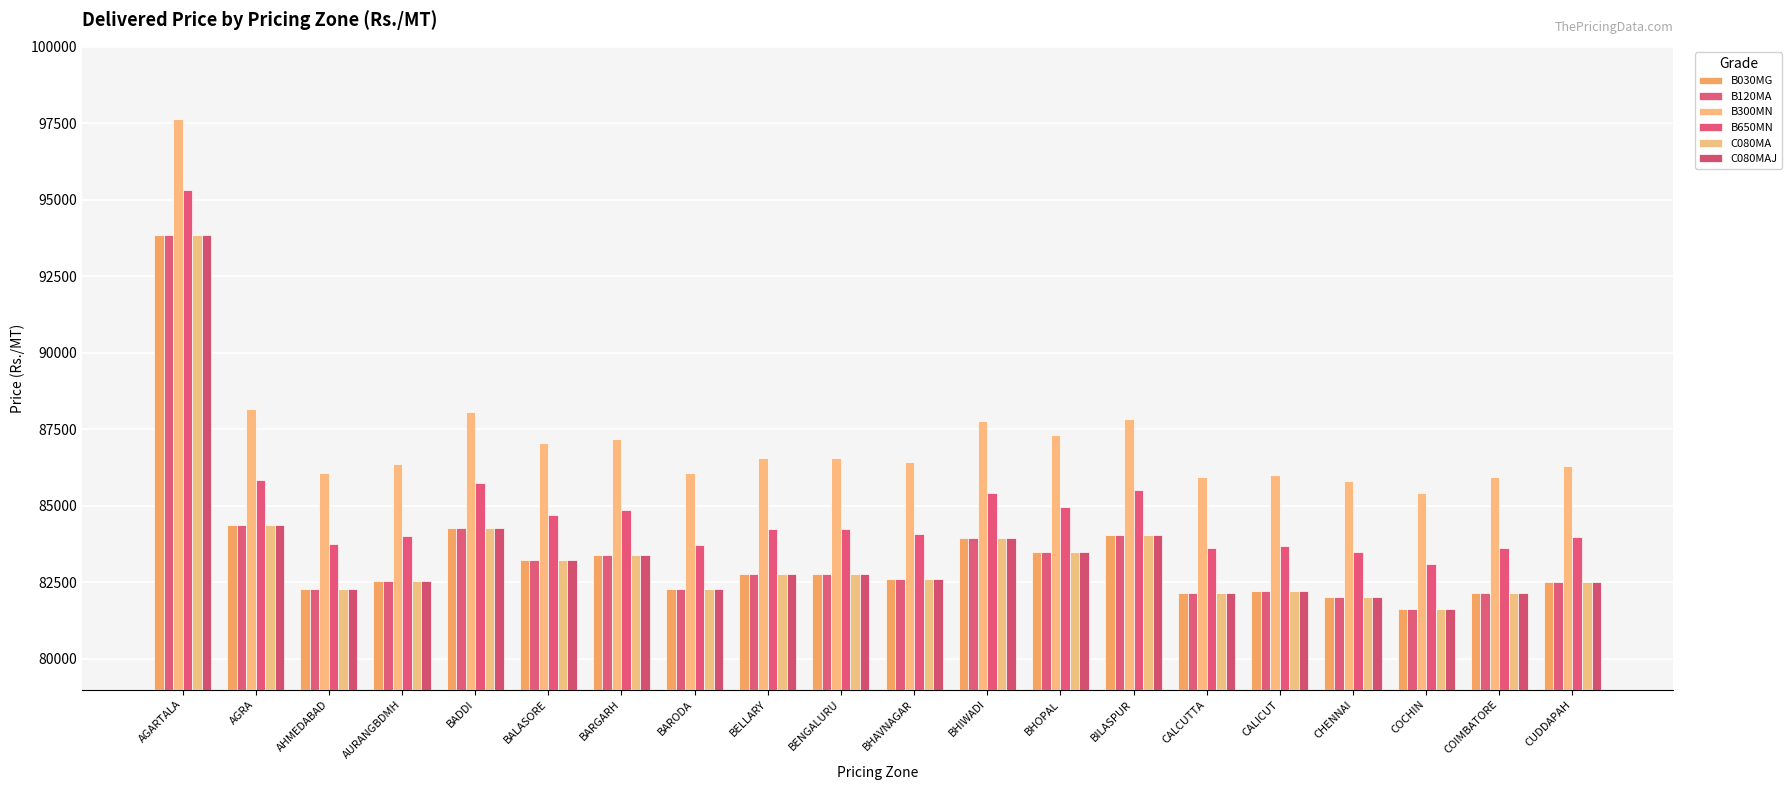

Reading left to right, what are all the values shown in this chart?

B030MG: 93840	84382	82272	82557	84268	83240	83399	82269	82761	82764	82622	83961	83510	84055	82152	82205	82013	81624	82157	82510
B120MA: 93840	84382	82272	82557	84268	83240	83399	82269	82761	82764	82622	83961	83510	84055	82152	82205	82013	81624	82157	82510
B300MN: 97640	88182	86072	86357	88068	87040	87199	86069	86561	86564	86422	87761	87310	87855	85952	86005	85813	85424	85957	86310
B650MN: 95310	85852	83742	84027	85738	84710	84869	83739	84231	84234	84092	85431	84980	85525	83622	83675	83483	83094	83627	83980
C080MA: 93840	84382	82272	82557	84268	83240	83399	82269	82761	82764	82622	83961	83510	84055	82152	82205	82013	81624	82157	82510
C080MAJ: 93840	84382	82272	82557	84268	83240	83399	82269	82761	82764	82622	83961	83510	84055	82152	82205	82013	81624	82157	82510